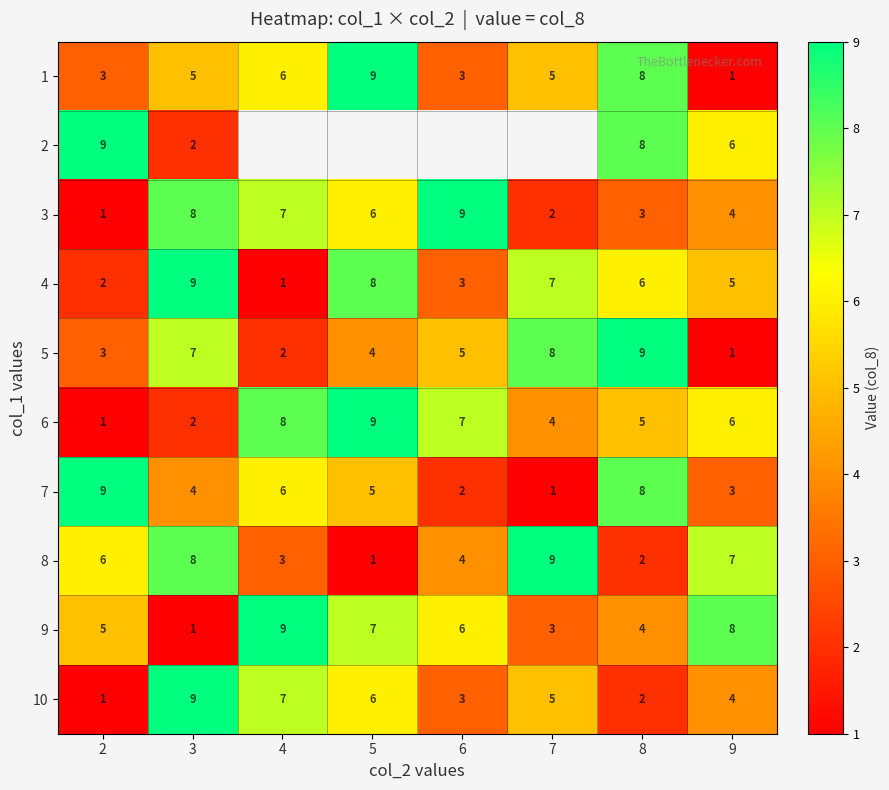

Is it true that 4 equals 5 at 6?

False